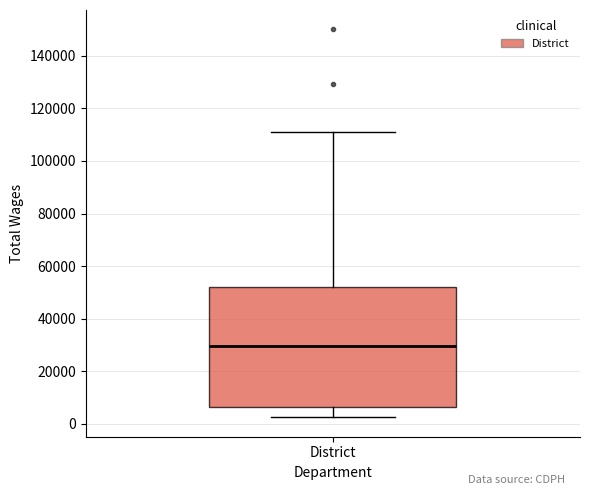

Transcribe this box plot: give where the median line is, the range the box spans, and where the two whiskers end, as read against the y-axis. The values are not printed on the chart, so give them approximately, as read against the axis.

median 30000, box 6000 to 52000, whiskers 2000 to 112000